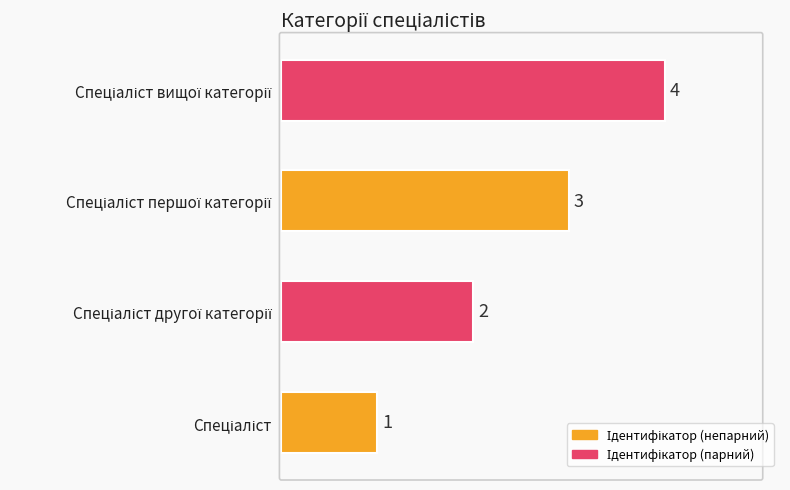

What is the difference between the maximum and minimum values?

3